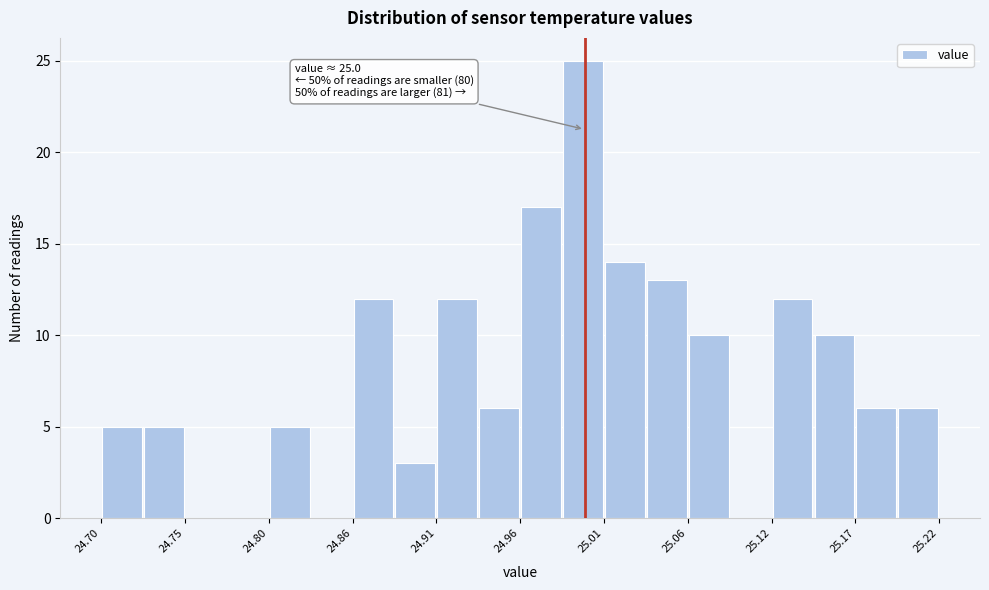

Read against the x-axis, roughly where is the centre of the tallest bar?

25.00